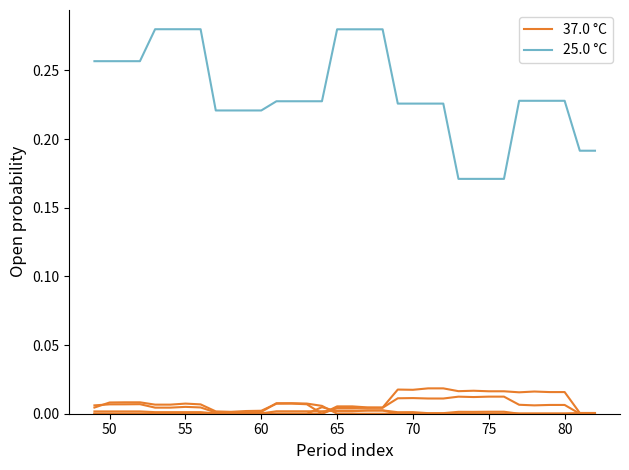

True or false: 25.0 °C and 37.0 °C cross at least once.

False